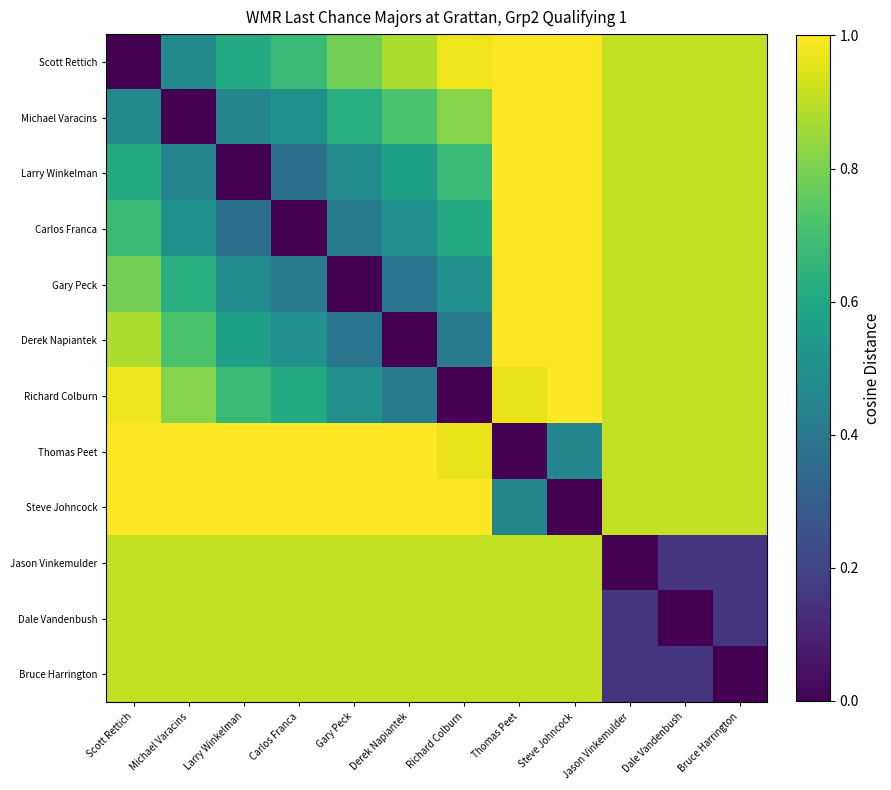

What is the difference between the highest and lowest values at Scott Rettich?

1.0